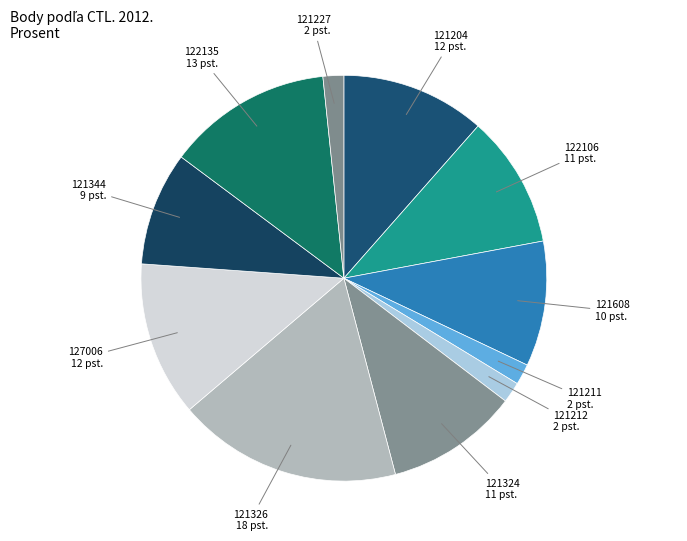

How many segments does this pie chart have?

11